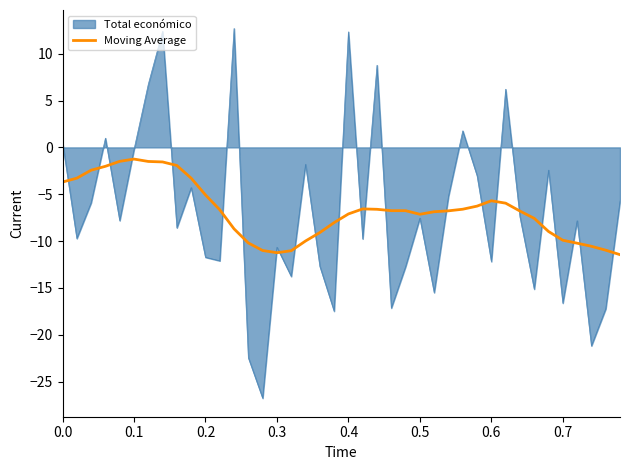

Which series has the largest range (max minus min)?

Total económico